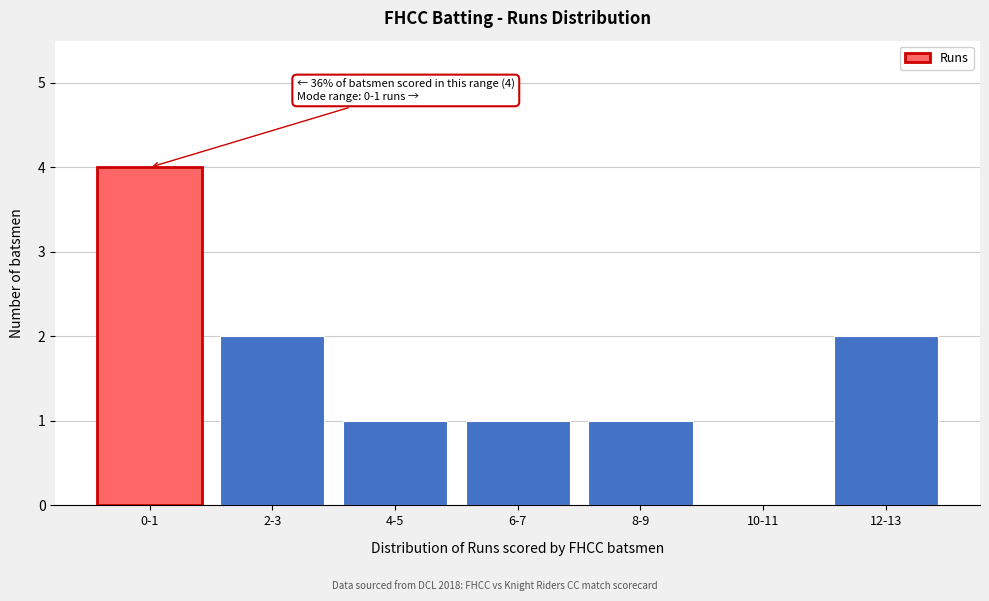

Reading right to left, transcribe all the data shown in this chart.

12-13=2	10-11=0	8-9=1	6-7=1	4-5=1	2-3=2	0-1=4